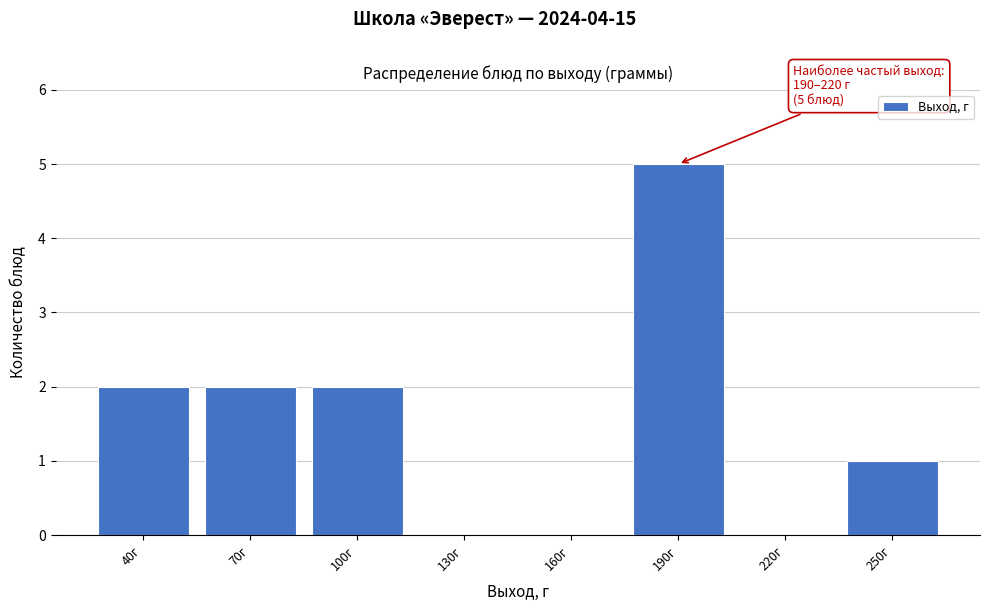

Reading left to right, list all the values displayed in this chart.

40г=2	70г=2	100г=2	130г=0	160г=0	190г=5	220г=0	250г=1